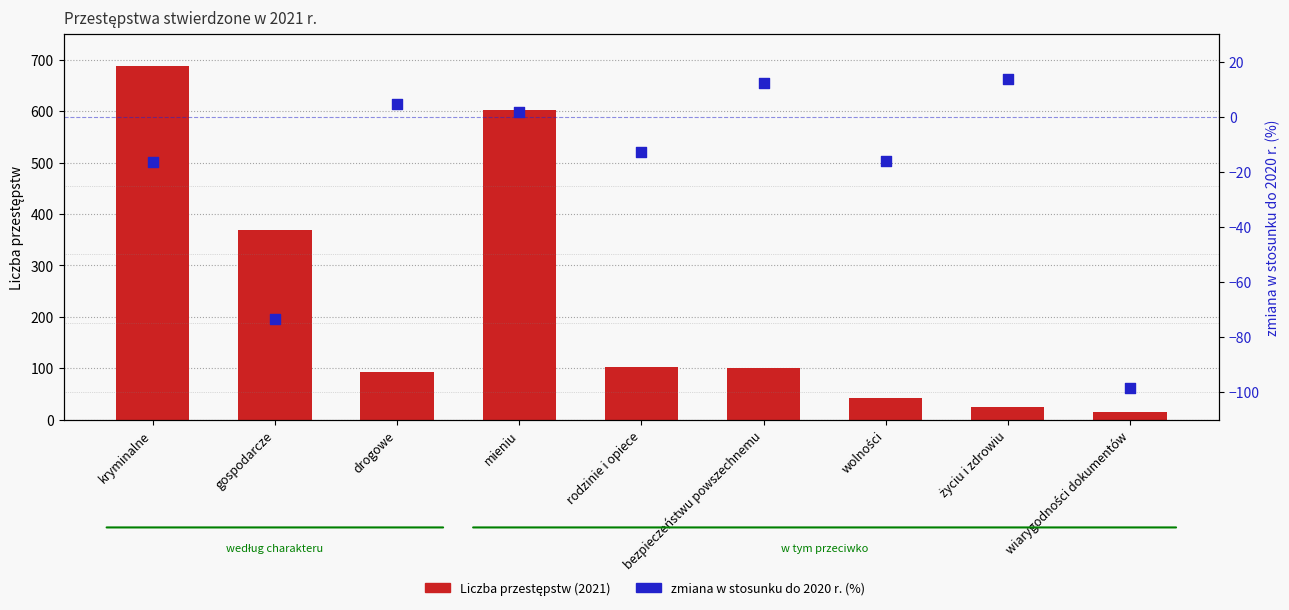

Is the value of zmiana w stosunku do 2020 r. (%) at gospodarcze greater than the value of Liczba przestępstw (2021) at wolności?

No